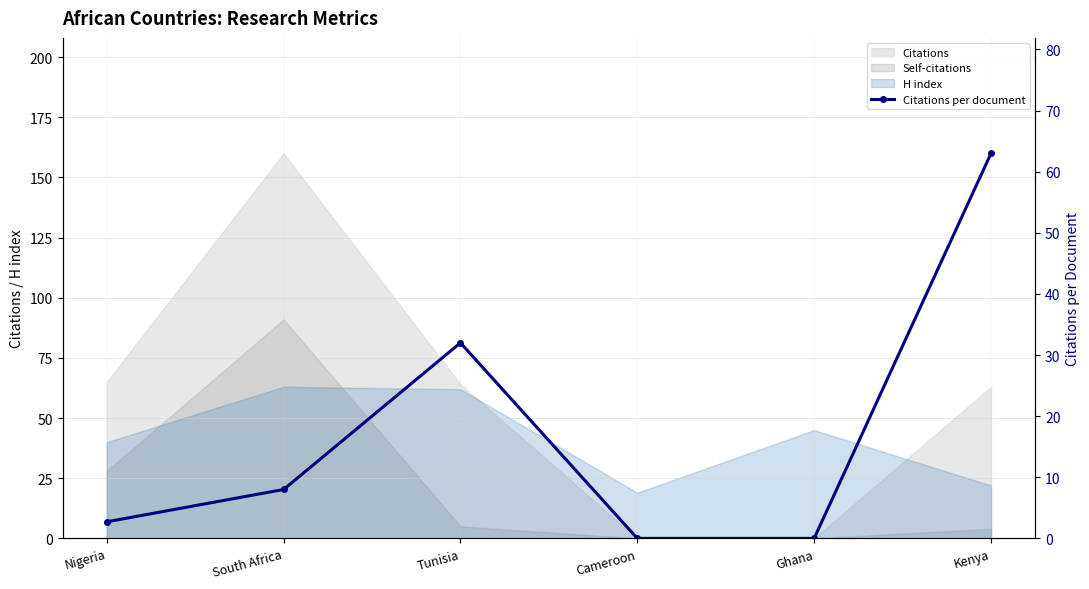

How many lines are shown in the chart?

1